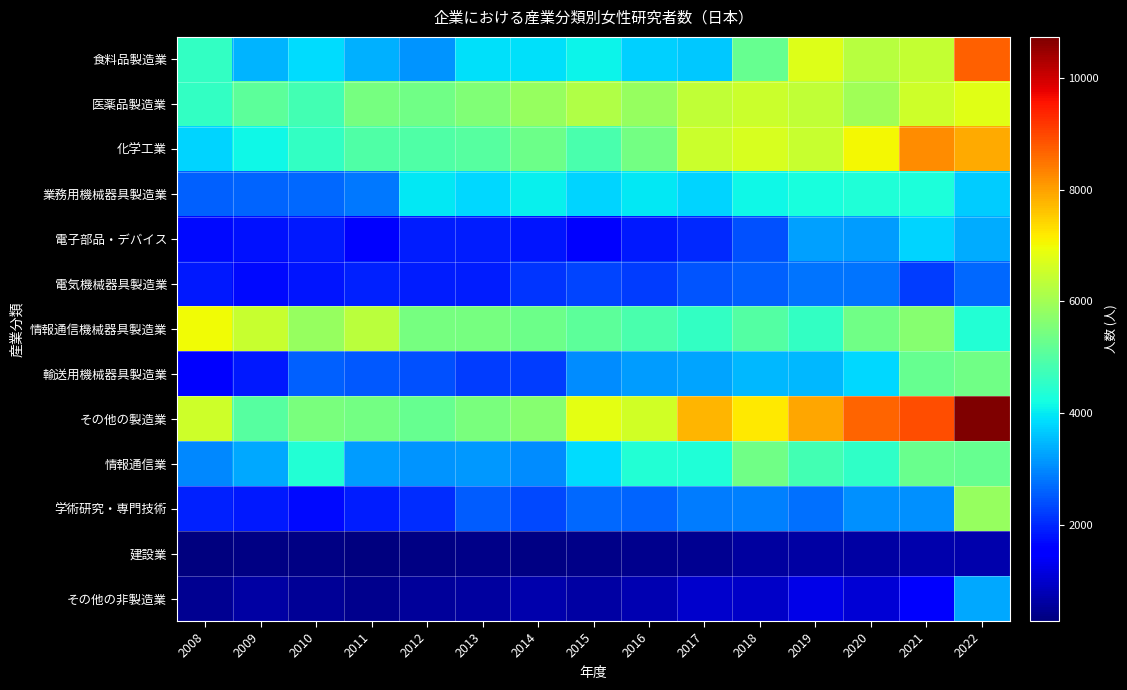

Count the number of categories in the chart.

15